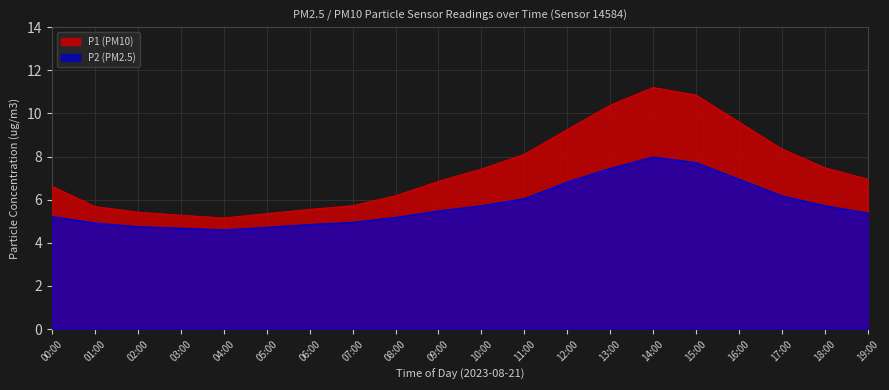

True or false: P2 and P1 cross at least once.

False